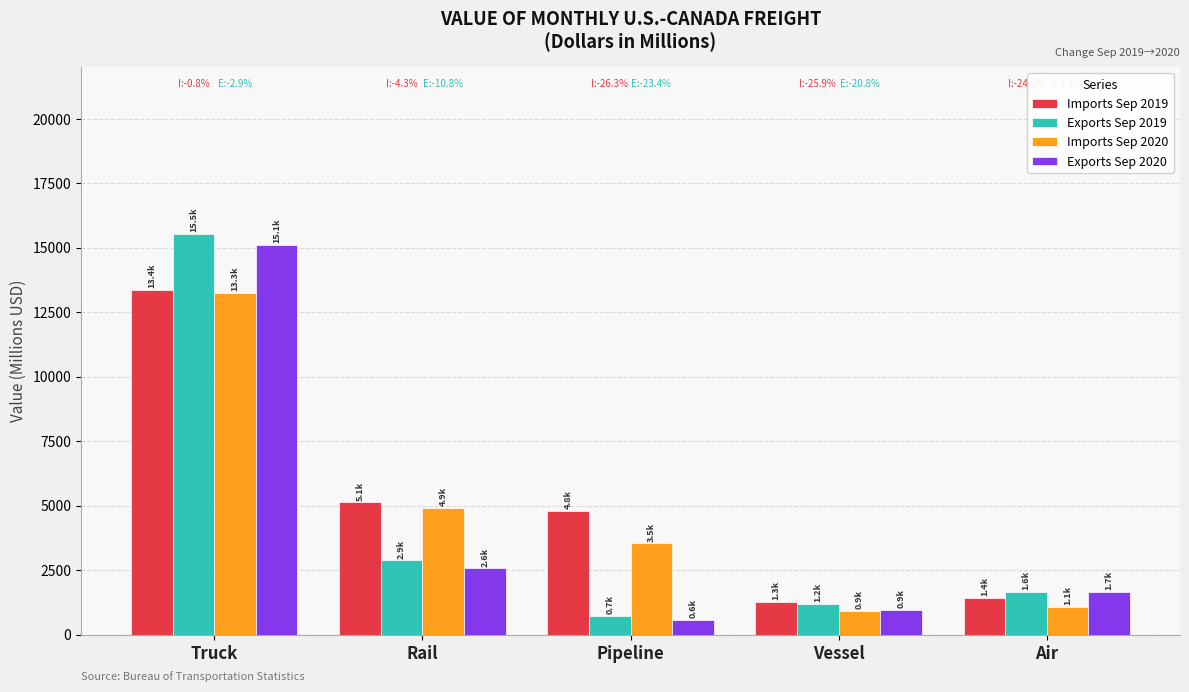

Reading left to right, transcribe all the data shown in this chart.

Imports Sep 2019: 13358.8	5122.1	4803.1	1254.8	1417.0
Exports Sep 2019: 15540.1	2875.4	730.6	1195.6	1642.9
Imports Sep 2020: 13257.9	4902.9	3540.0	930.1	1069.8
Exports Sep 2020: 15094.0	2565.5	559.5	947.0	1661.8